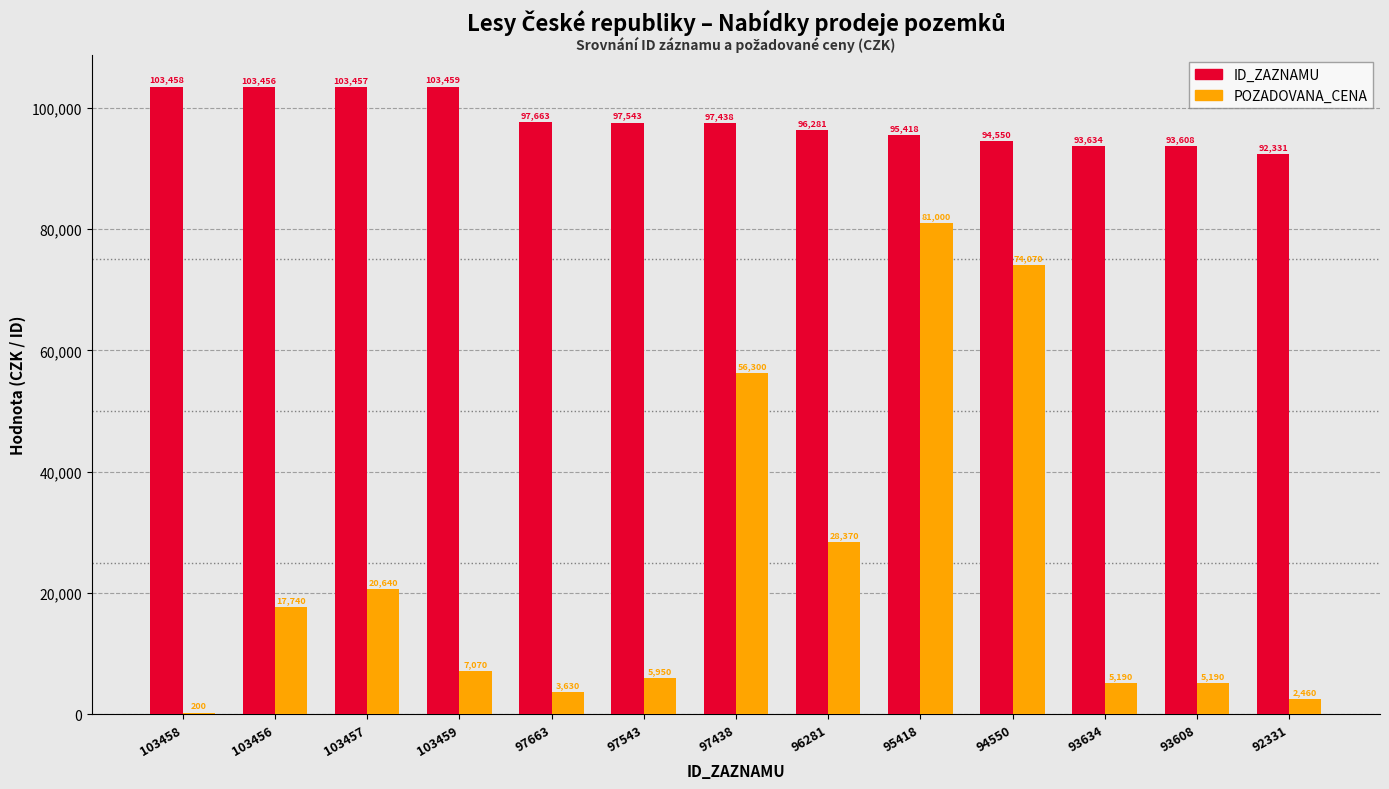

True or false: ID_ZAZNAMU has a value of 140386 at 92331.

False